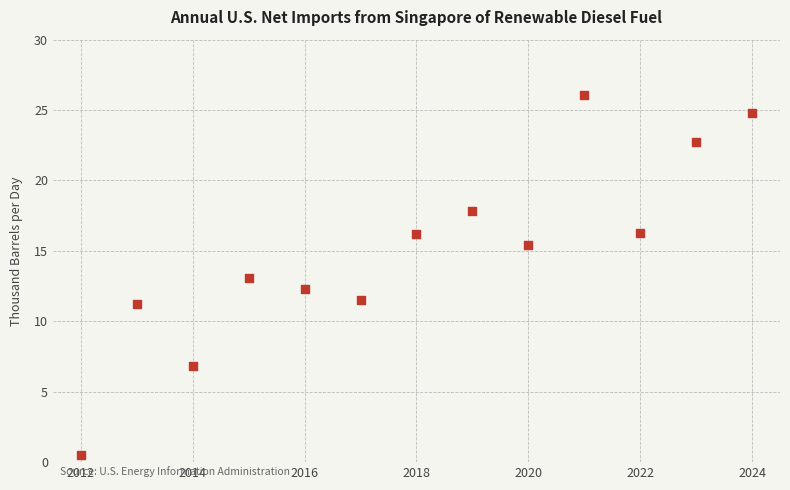

What is the range of X values (max minus min)?

12.0